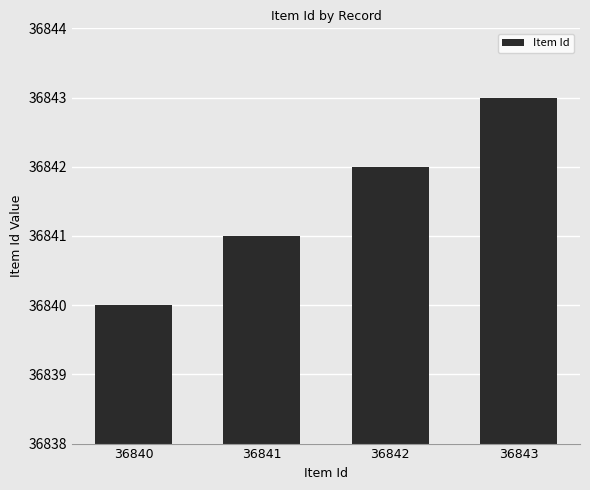

Rank the categories by value from lowest to highest.

36840, 36841, 36842, 36843